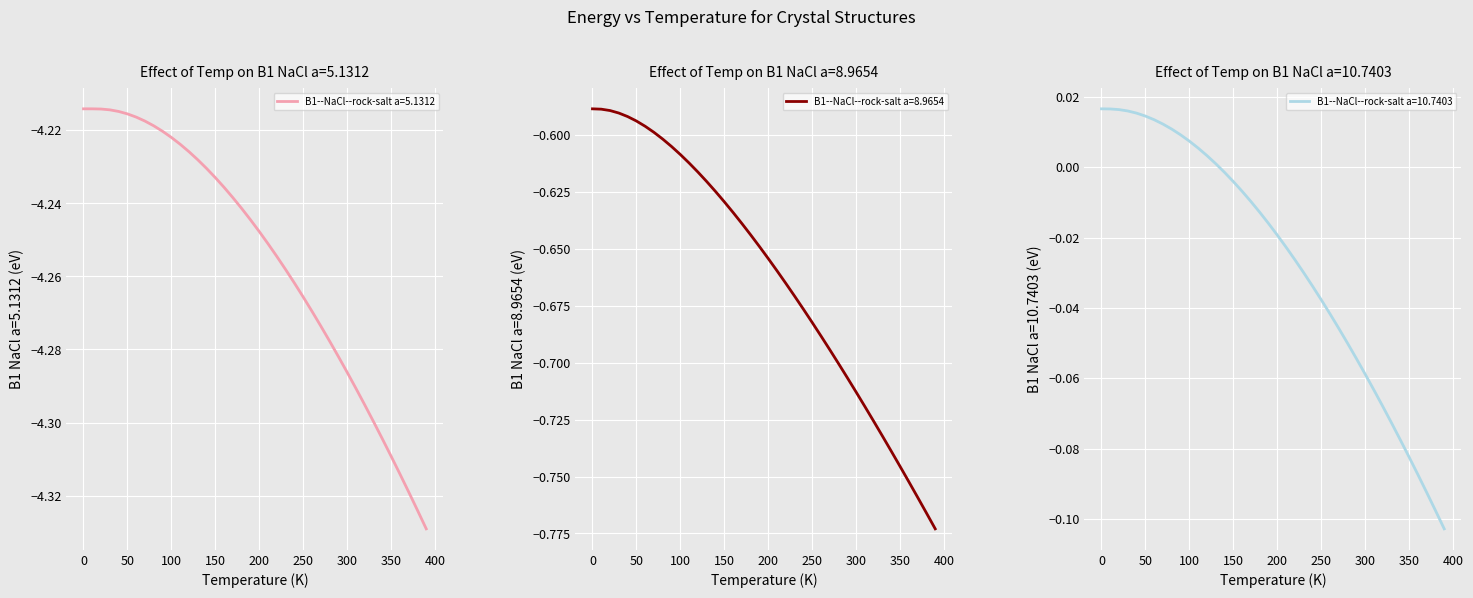

In B1--NaCl--rock-salt a=5.1312, how many points are higher than both neighbors (excluding endpoints)?

1